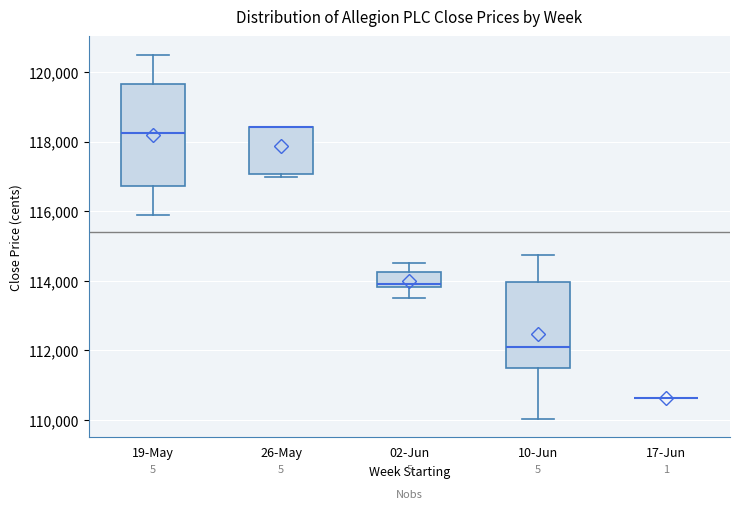

Reading left to right, transcribe this box plot: for each box, give where its median line is, the range the box spans, and where its two whiskers end, as read against the y-axis. The values are not printed on the chart, so give them approximately, as read against the axis.

19-May: median 118200, box 116800 to 119600, whiskers 115800 to 120600
26-May: median 118400 (drawn on the box's upper edge), box 117000 to 118400, whiskers 117000 (just below the box's lower edge) to 118400
02-Jun: median 114000, box 113800 to 114200, whiskers 113400 to 114600
10-Jun: median 112200, box 111400 to 114000, whiskers 110000 to 114800
17-Jun: box collapsed to a line at 110600, whiskers 110600 to 110600